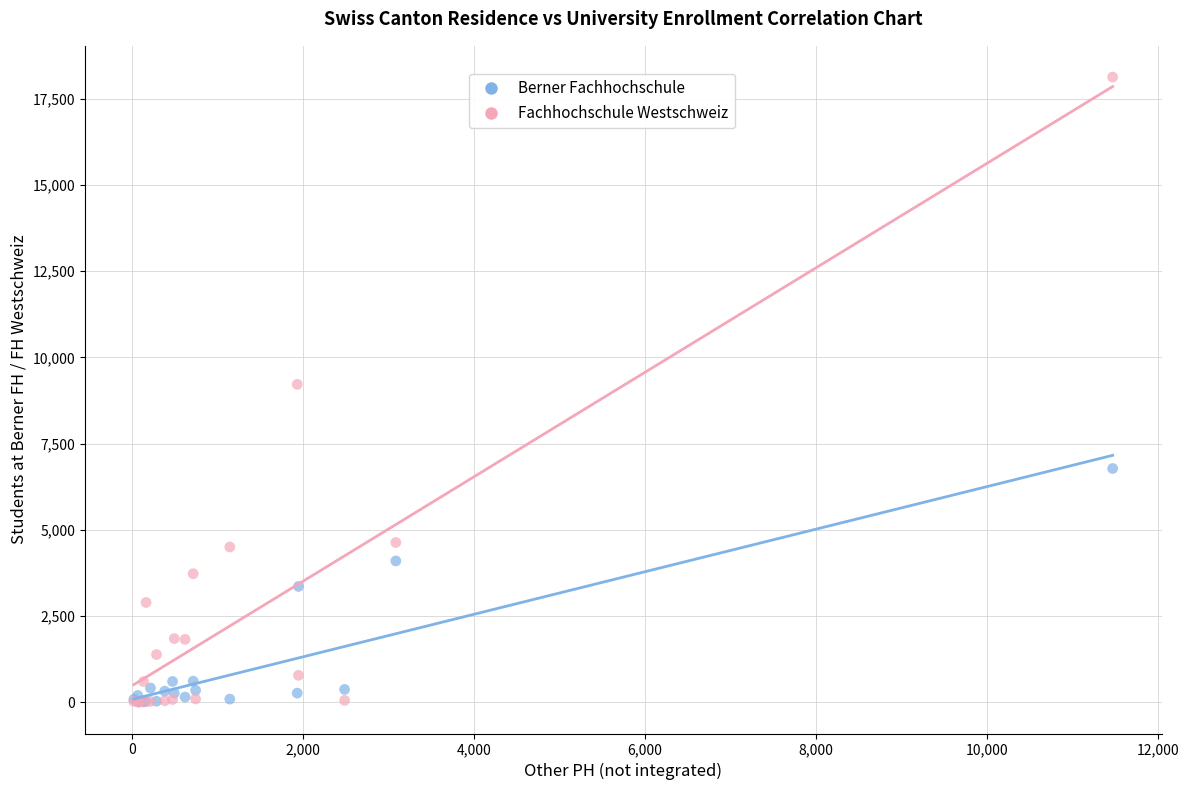

Which series has the largest Y range (max minus min)?

Fachhochschule Westschweiz